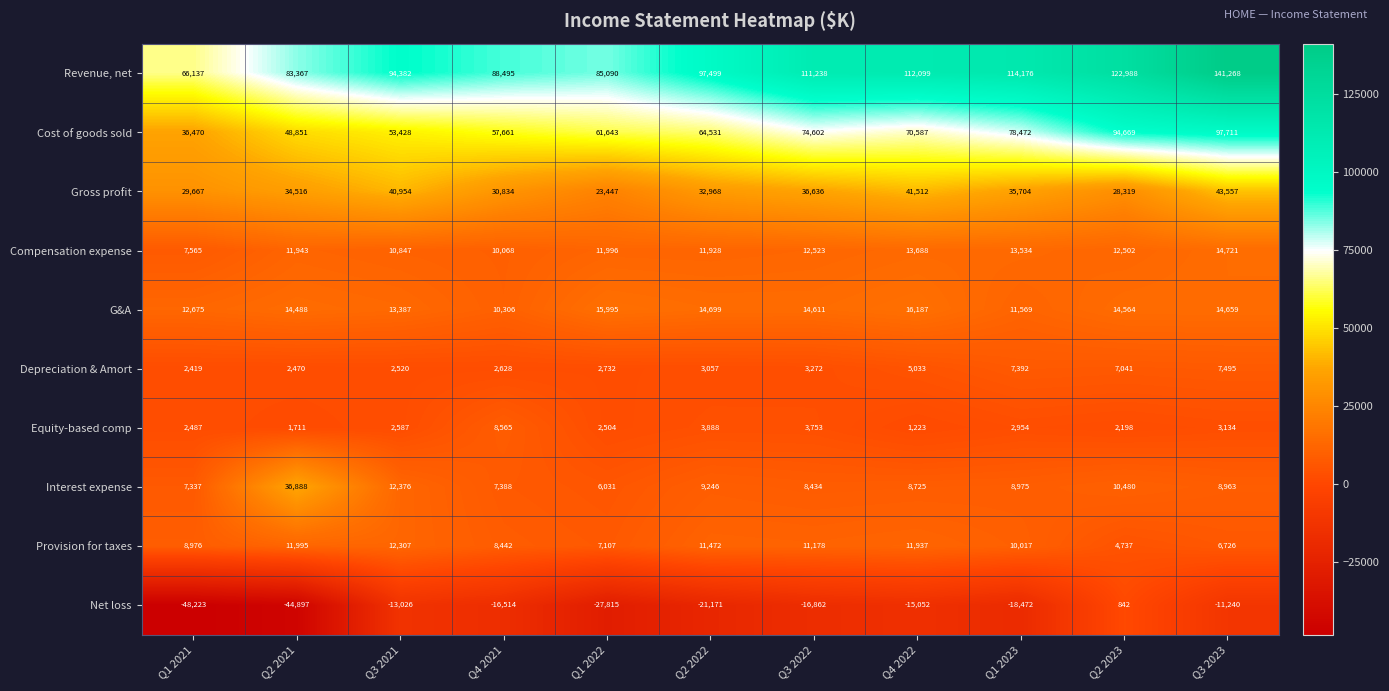

True or false: Gross profit has a value of 7384 at Q2 2023.

False